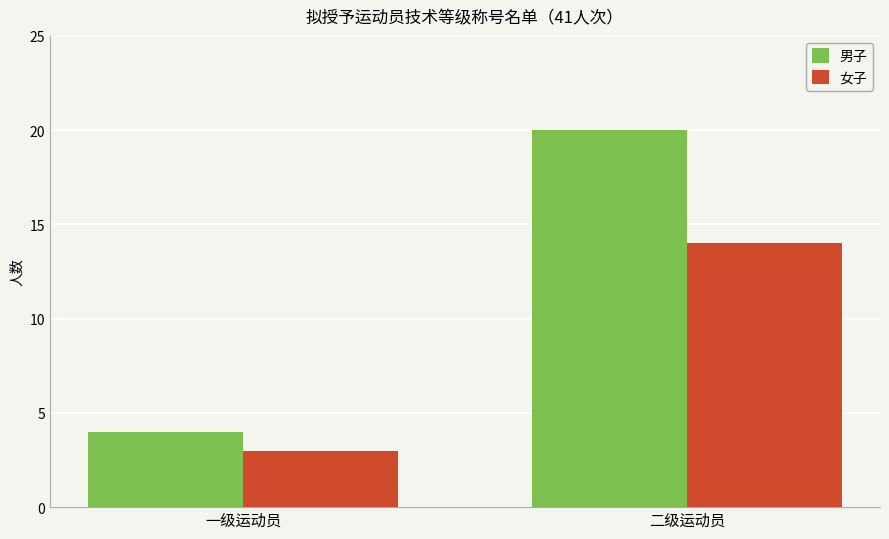

Is the value of 女子 at 一级运动员 greater than the value of 男子 at 一级运动员?

No